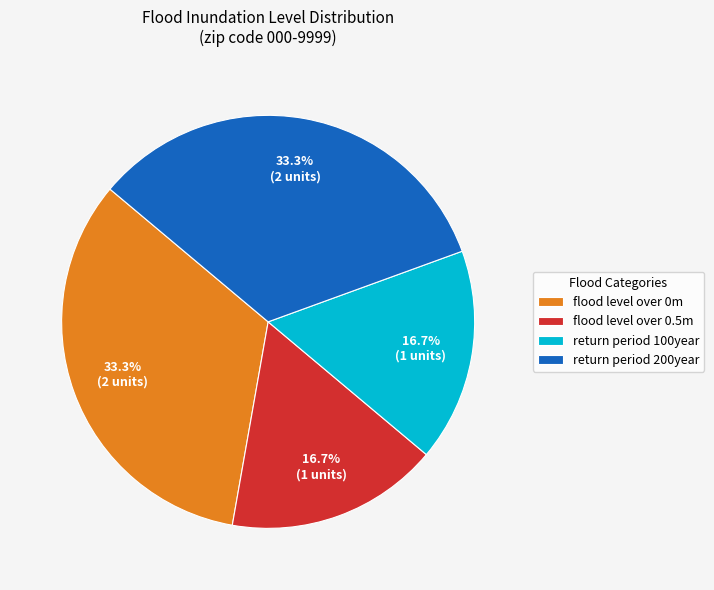

How many segments does this pie chart have?

4